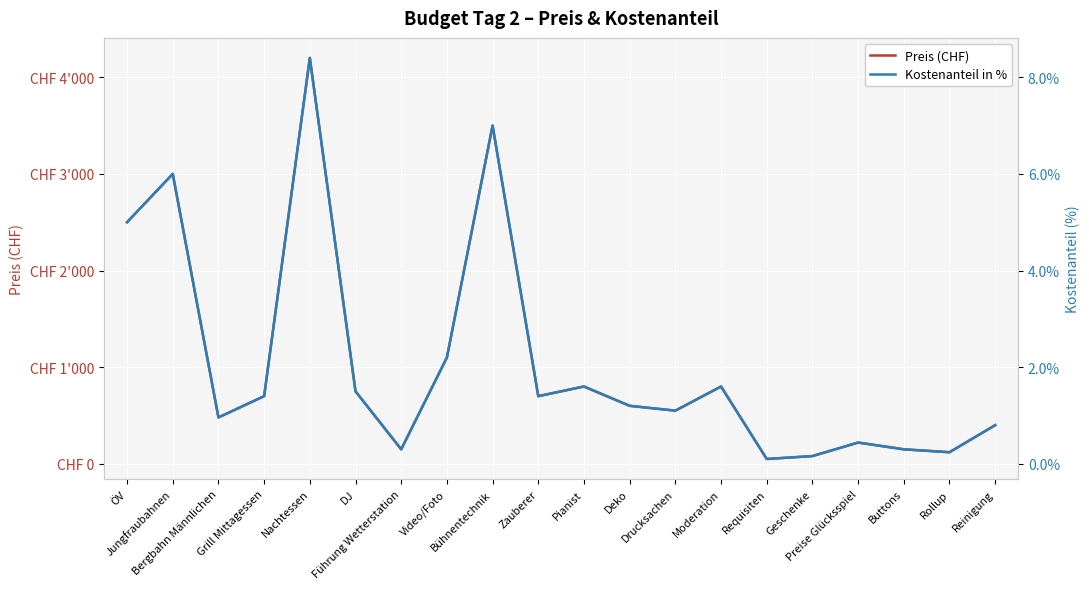

Which series changed the most between Buttons and Rollup?

Preis (CHF)